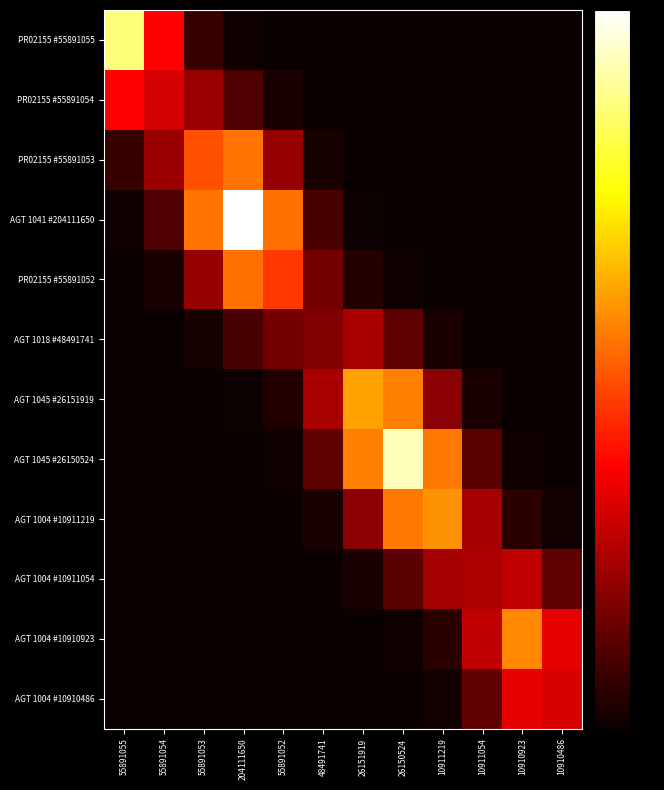

Count the number of data series in this chart.

12